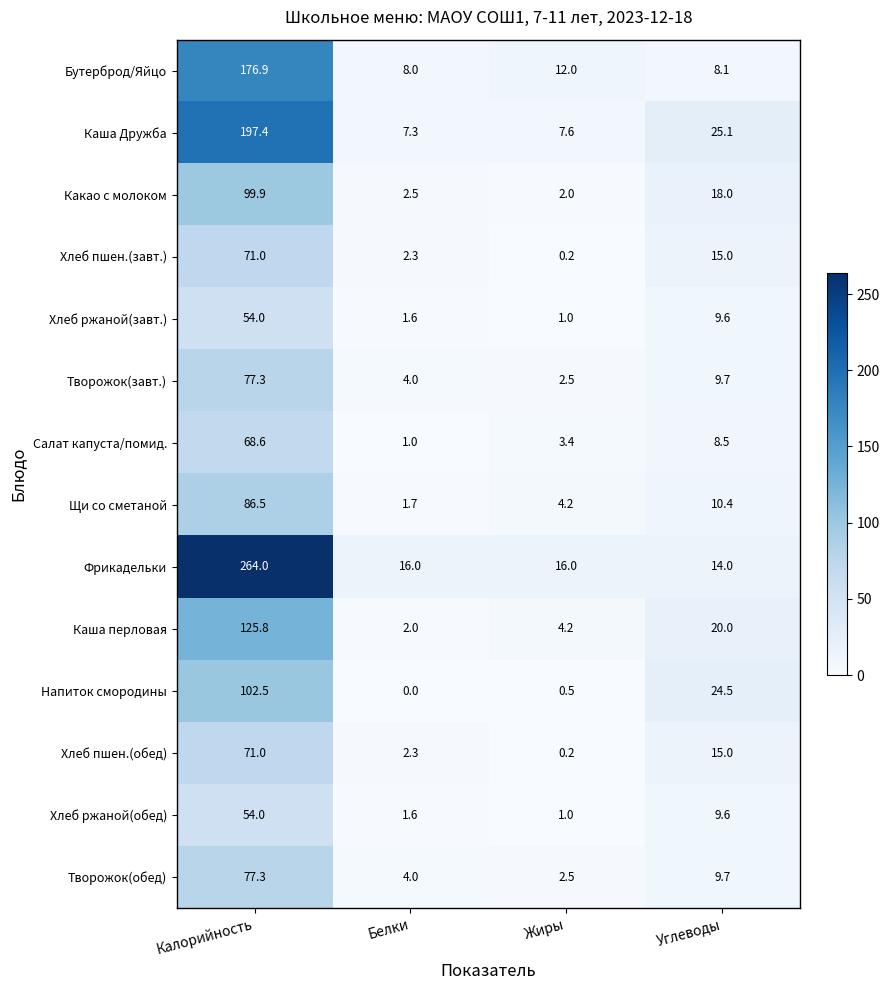

How many distinct data groups are displayed?

14